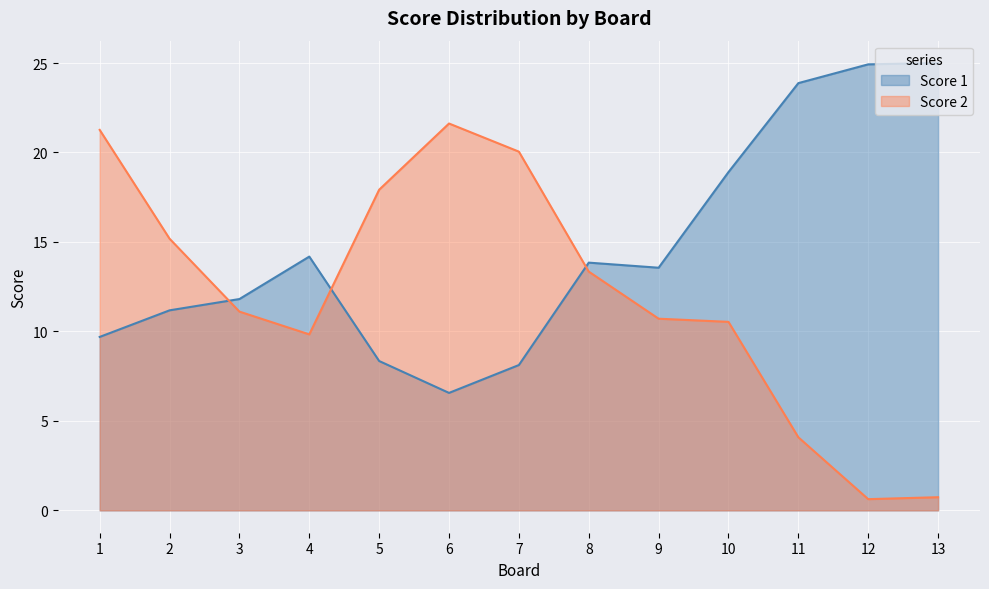

The value of Score 1 at 10 is 18.9. True or false?

True